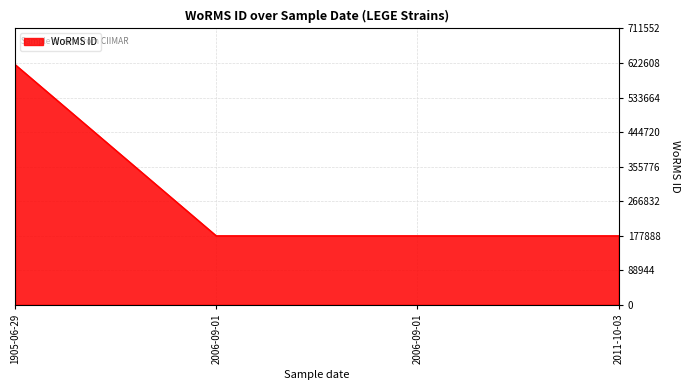

How many categories are shown in the chart?

4